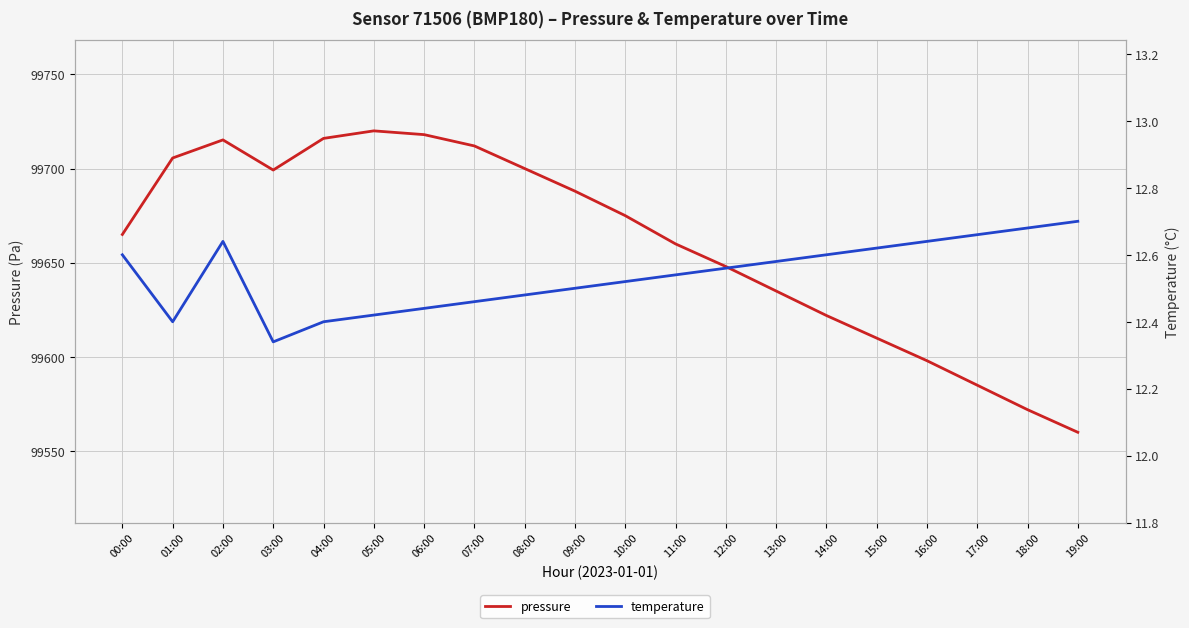

Reading right to left, what are all the values shown in this chart?

pressure: 99560.0	99572.0	99585.0	99598.0	99610.0	99622.0	99635.0	99648.0	99660.0	99675.0	99688.0	99700.0	99712.0	99718.0	99720.0	99716.0	99699.2	99715.2	99705.6	99665.0
temperature: 12.7	12.7	12.7	12.6	12.6	12.6	12.6	12.6	12.5	12.5	12.5	12.5	12.5	12.4	12.4	12.4	12.3	12.6	12.4	12.6